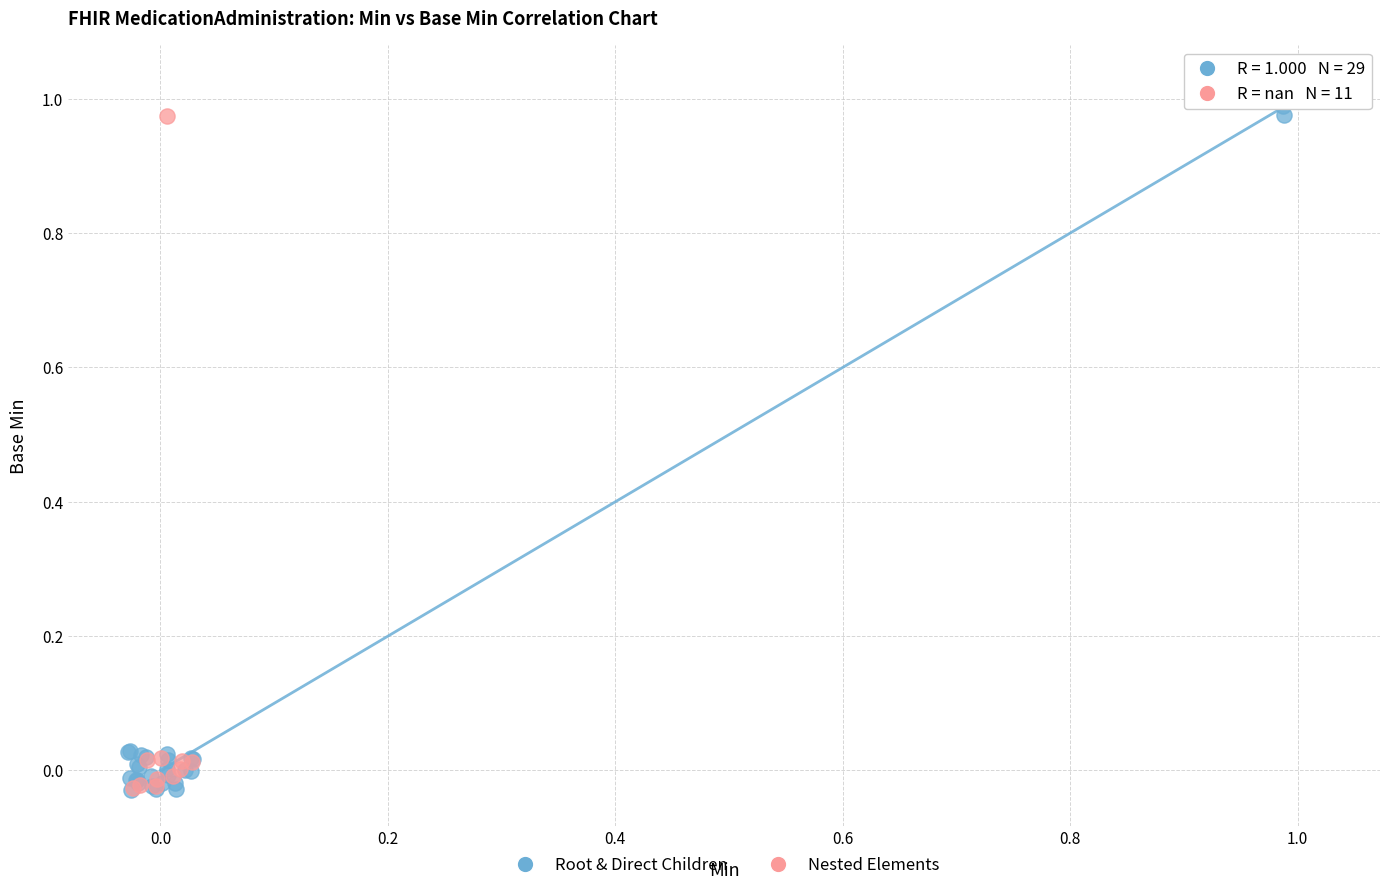

Which series has the widest spread of Y values?

Root & Direct Children